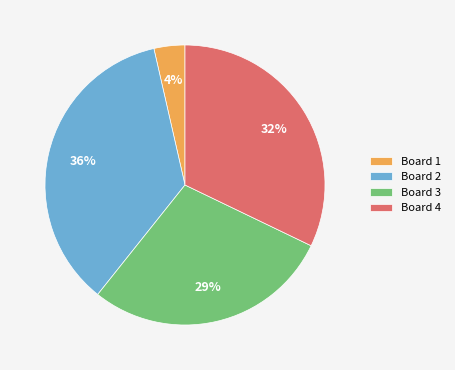

How many segments does this pie chart have?

4